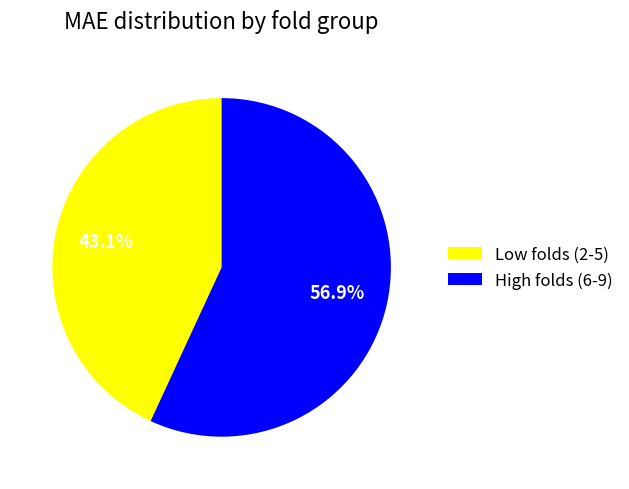

Combined, what portion of the pie is High folds (6-9) and Low folds (2-5)?

100.0%